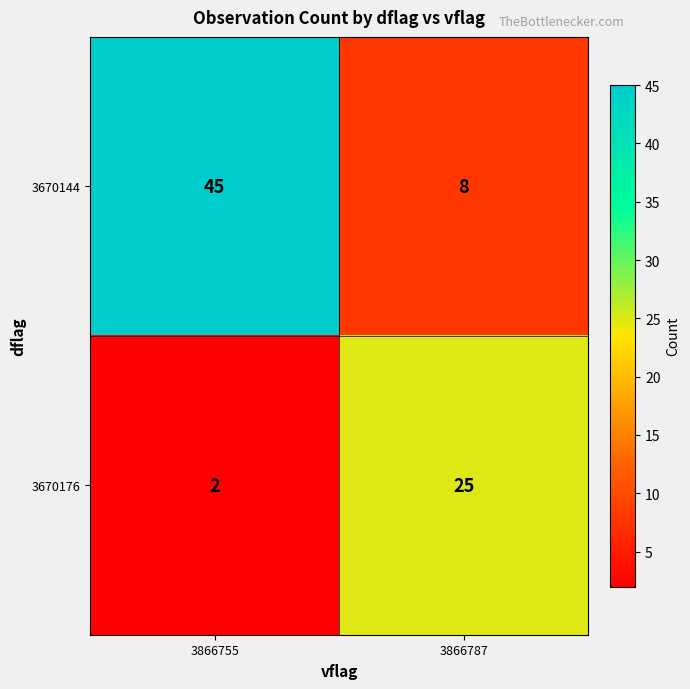

True or false: 3670144 has a value of 8 at 3866787.

True